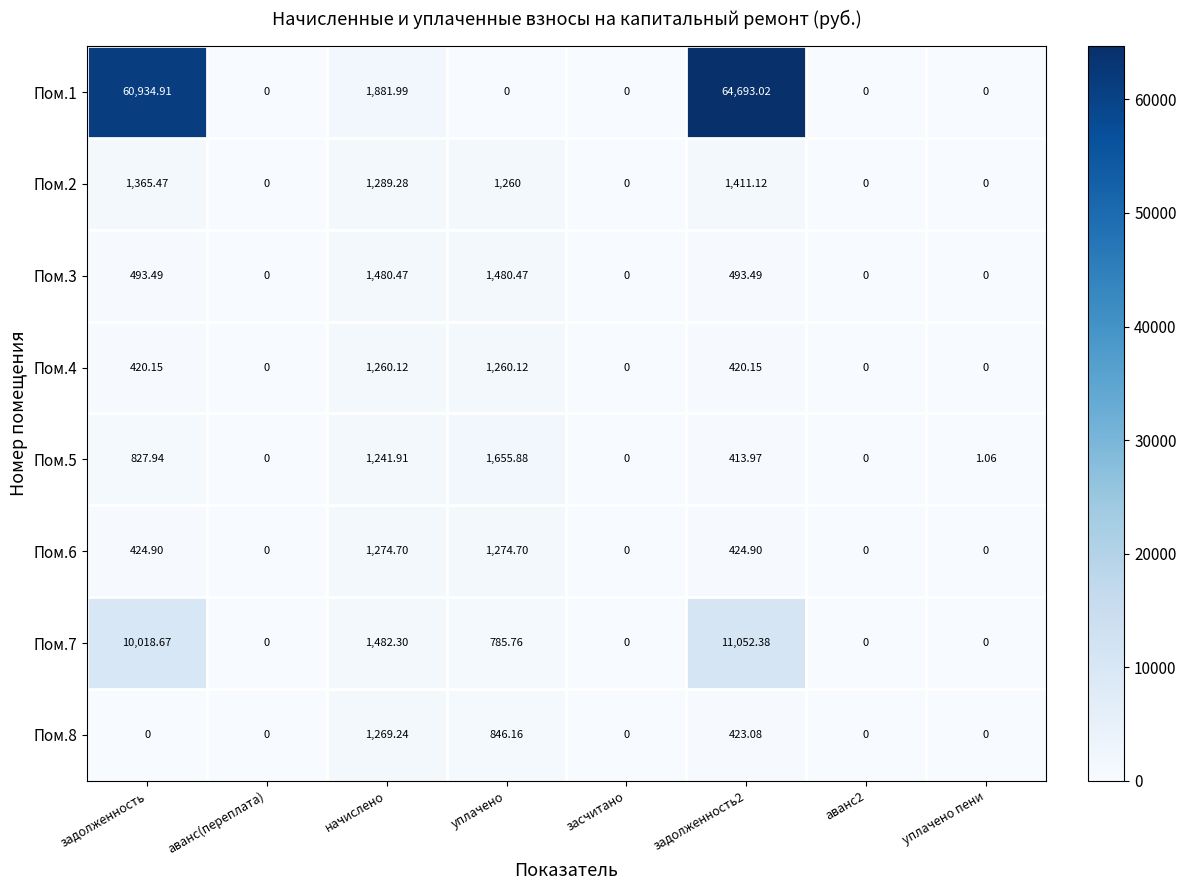

Where is Пом.7 nearest to the value 5526?

начислено